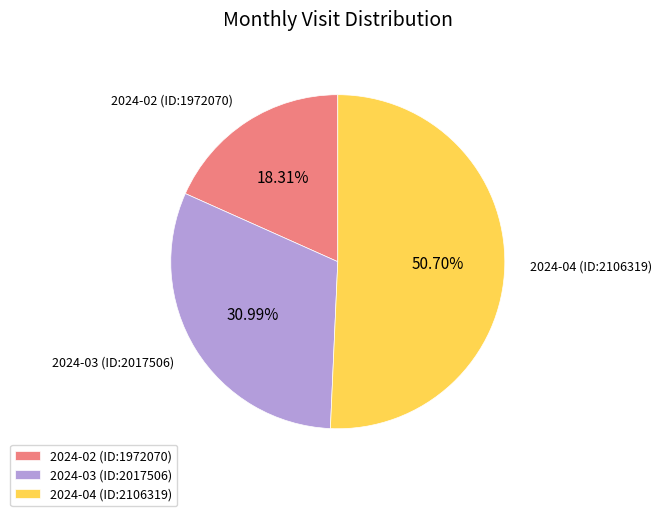

To the nearest percent, what is the difference between the 2024-03 (ID:2017506) and 2024-02 (ID:1972070) slice percentages?

13%